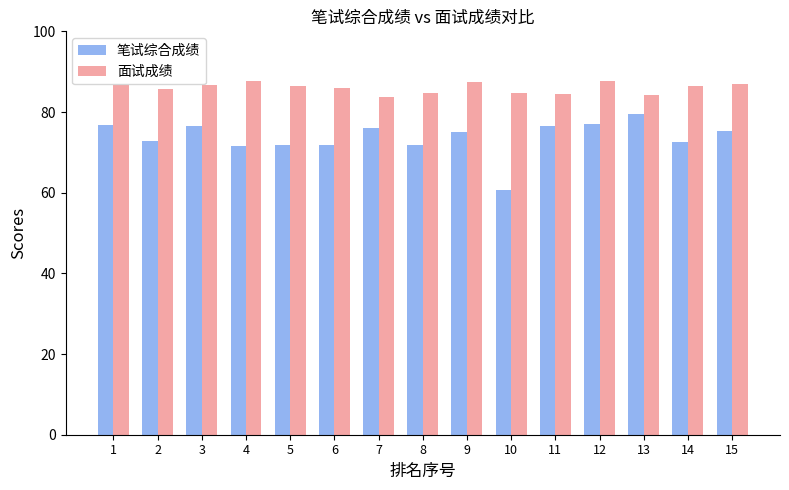

Which label corresponds to the smallest value in the chart?

10